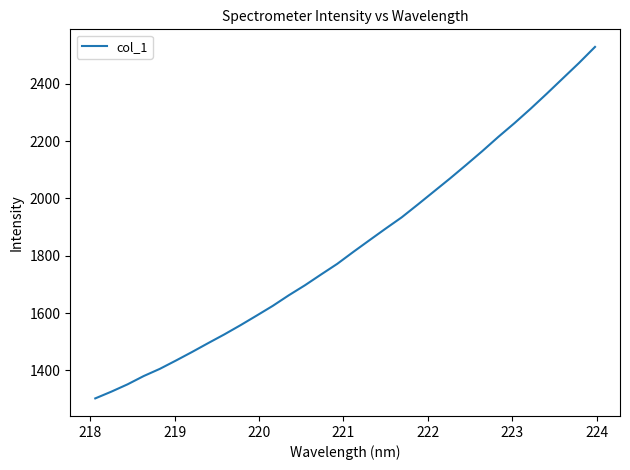

How many values exceed 1813?

16